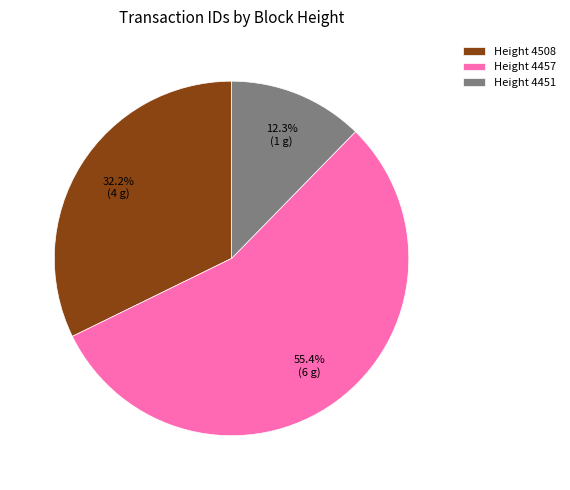

Rank the categories by value from lowest to highest.

Height 4451, Height 4508, Height 4457